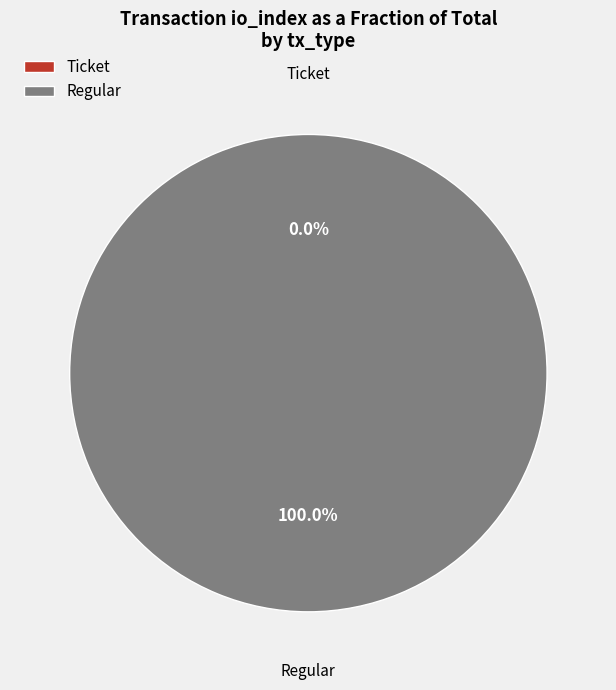

How many slices are in this pie chart?

2